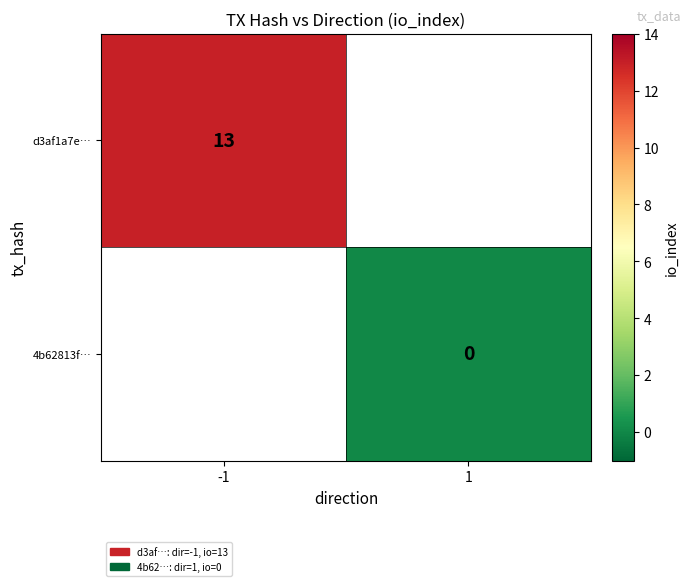

True or false: d3af1a7e… has a value of 13 at -1.

True